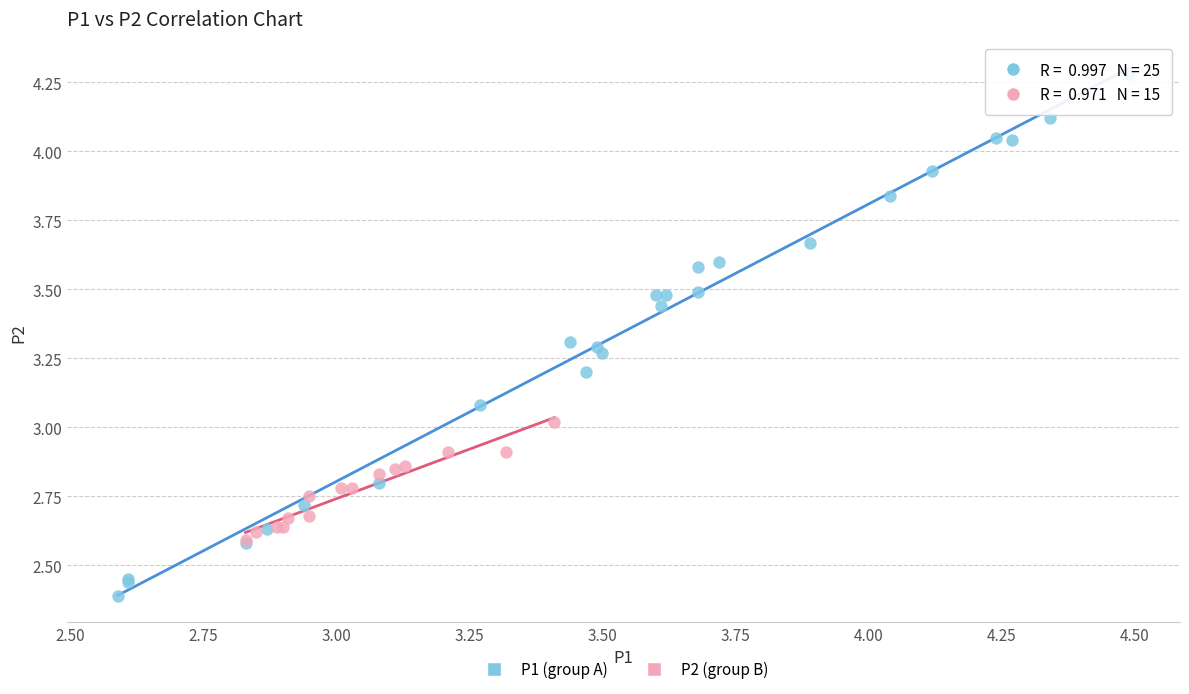

Which series reaches the maximum Y coordinate?

P1 (group A)